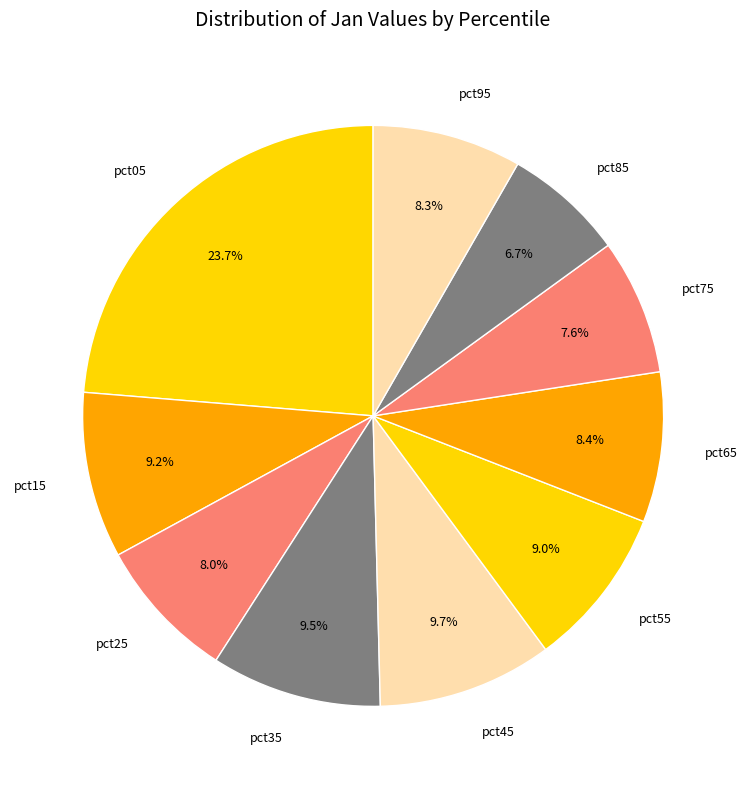

To the nearest percent, what is the difference between the largest and smallest slice percentages?

17%